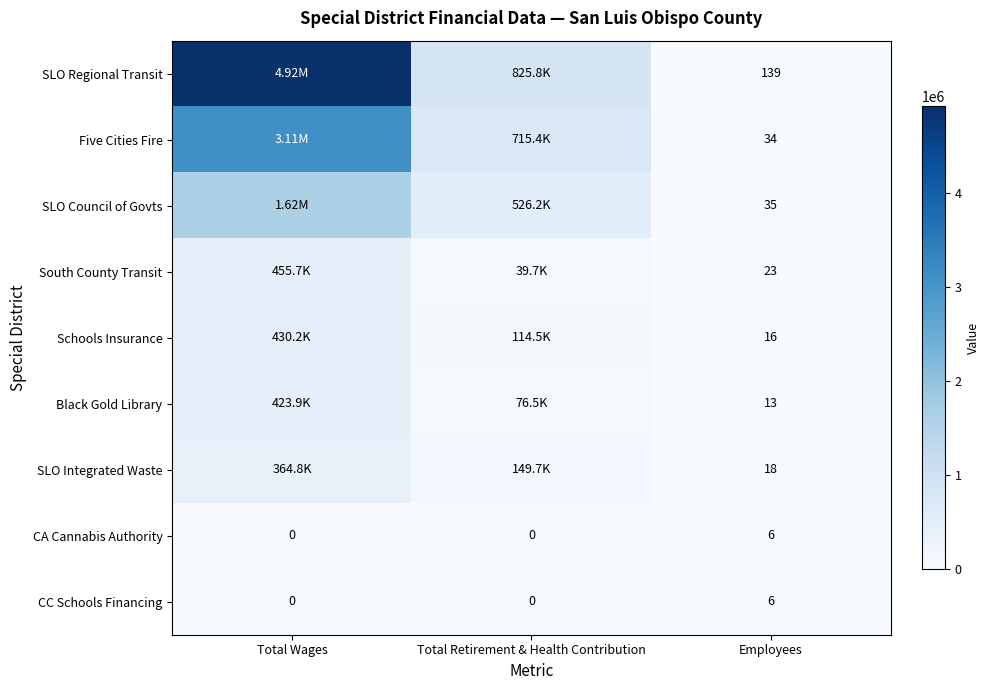

What is the difference between the highest and lowest values at Employees?

133